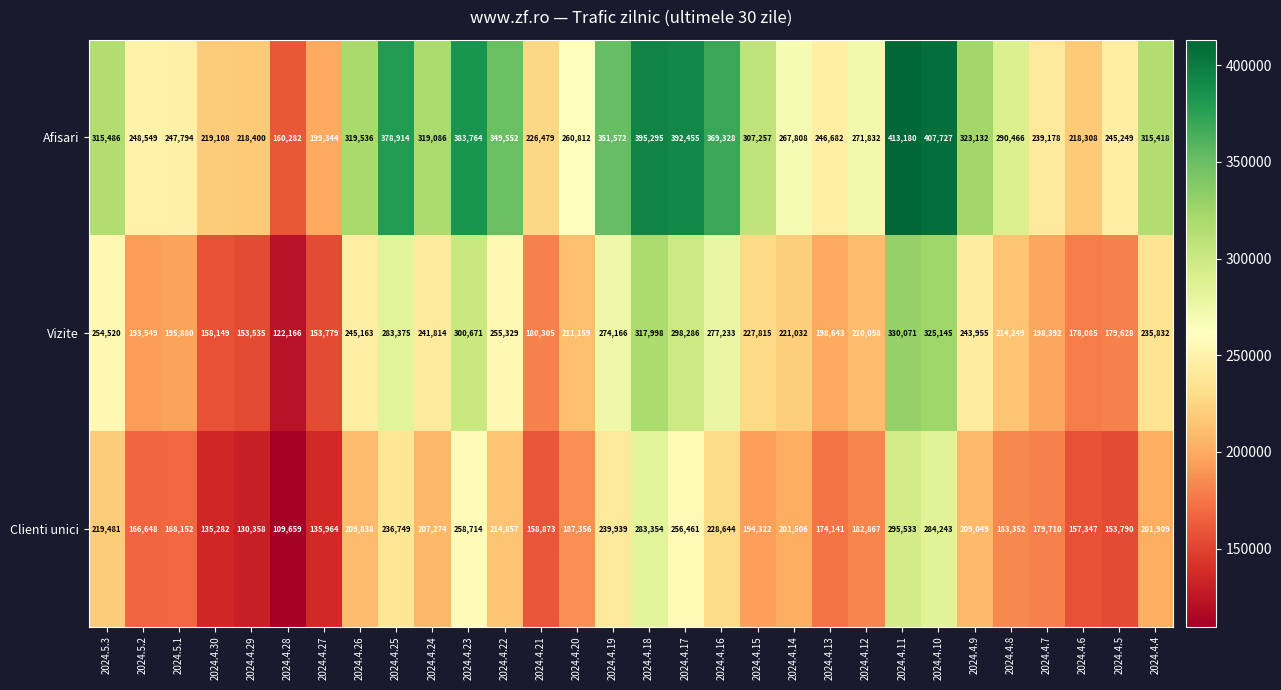

The Afisari series shows 248549 at 2024.5.2. True or false?

True